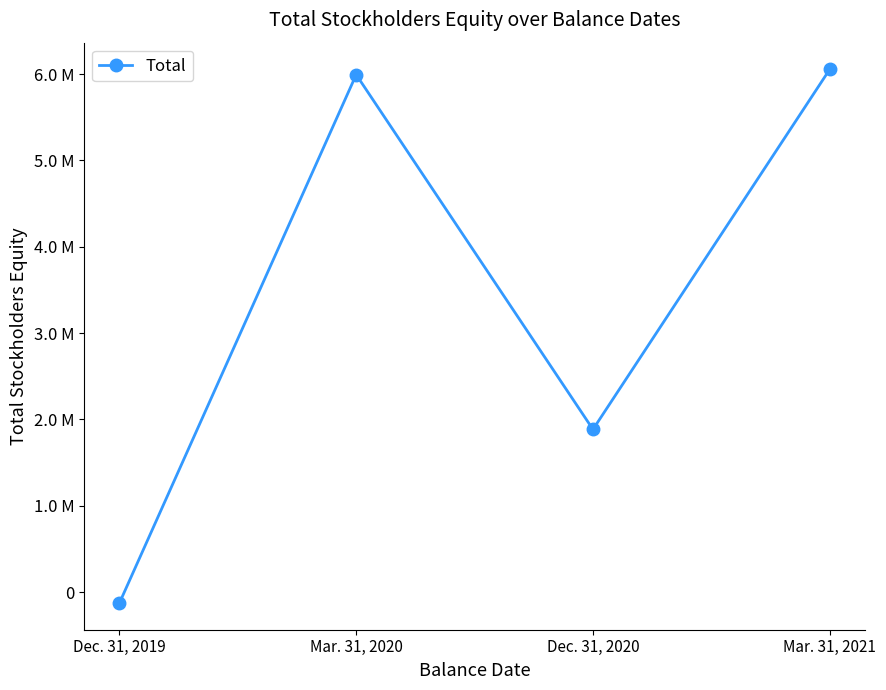

Does the chart have visible grid lines?

No